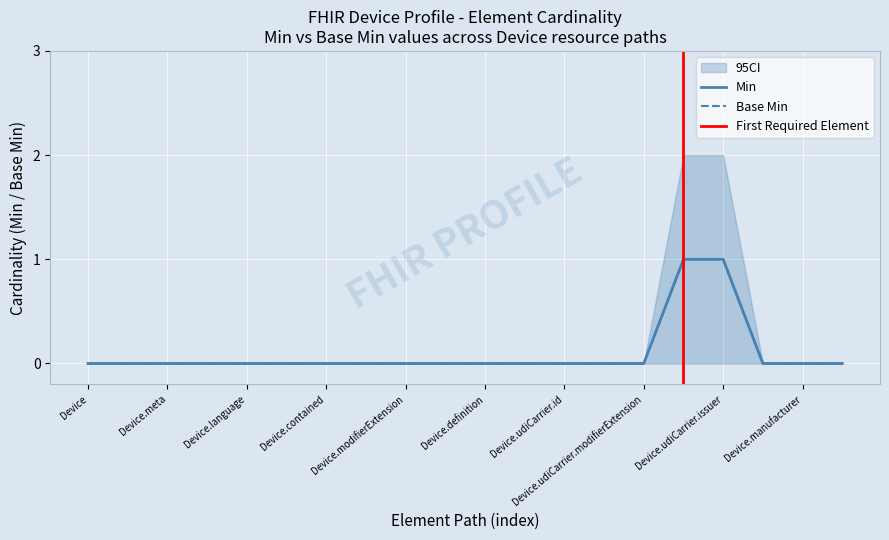

True or false: Base Min and Min intersect in this chart.

False